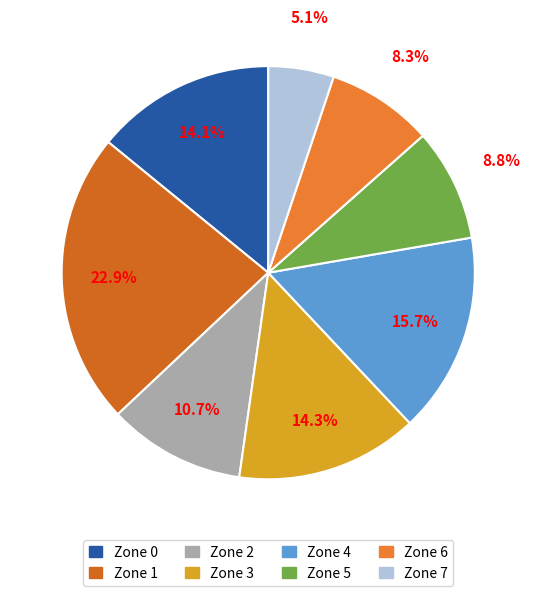

Approximately how many times larger is the value at Zone 5 compared to Zone 2?

0.8